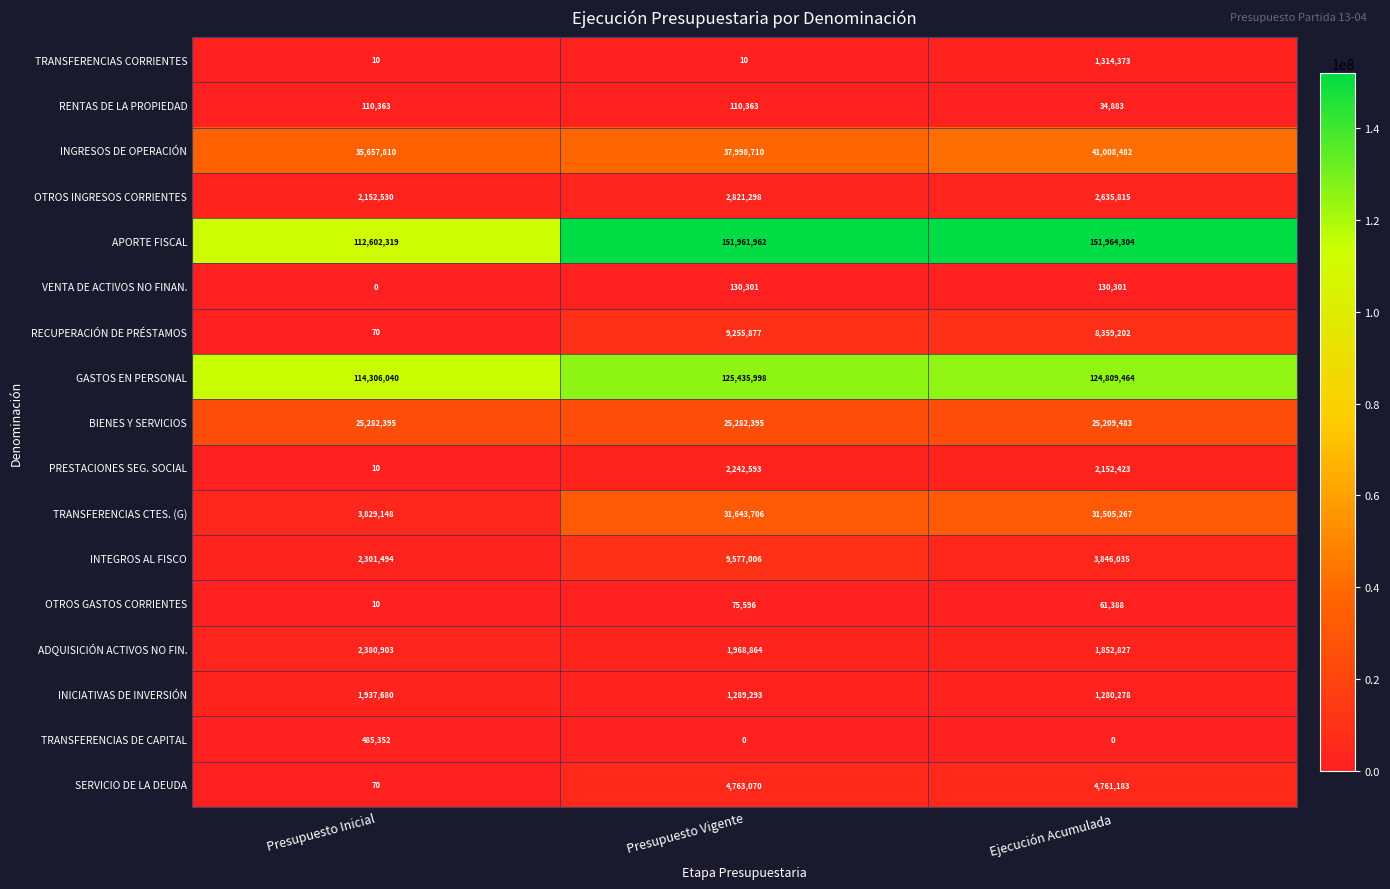

Count the TRANSFERENCIAS CORRIENTES values in the range 10 to 1314373.

3